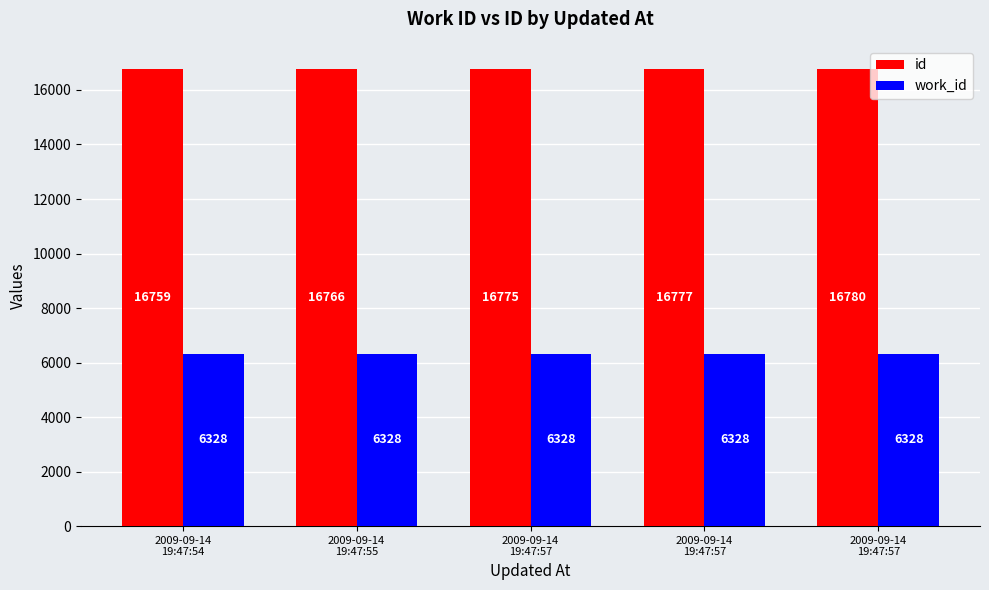

How many bars are there in each group?

2